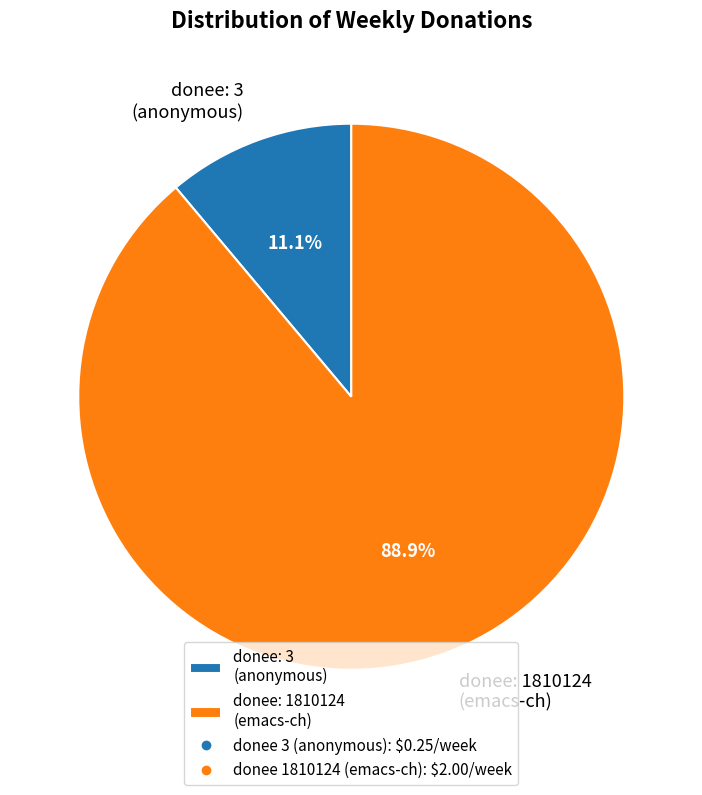

Rank the categories by value from highest to lowest.

donee: 1810124 (emacs-ch), donee: 3 (anonymous)